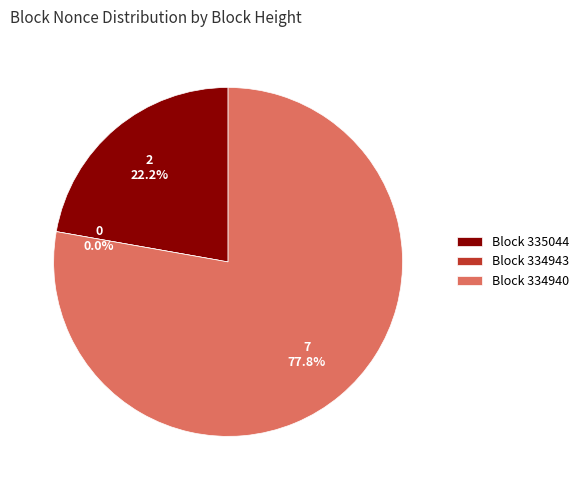

What is the majority slice?

334940